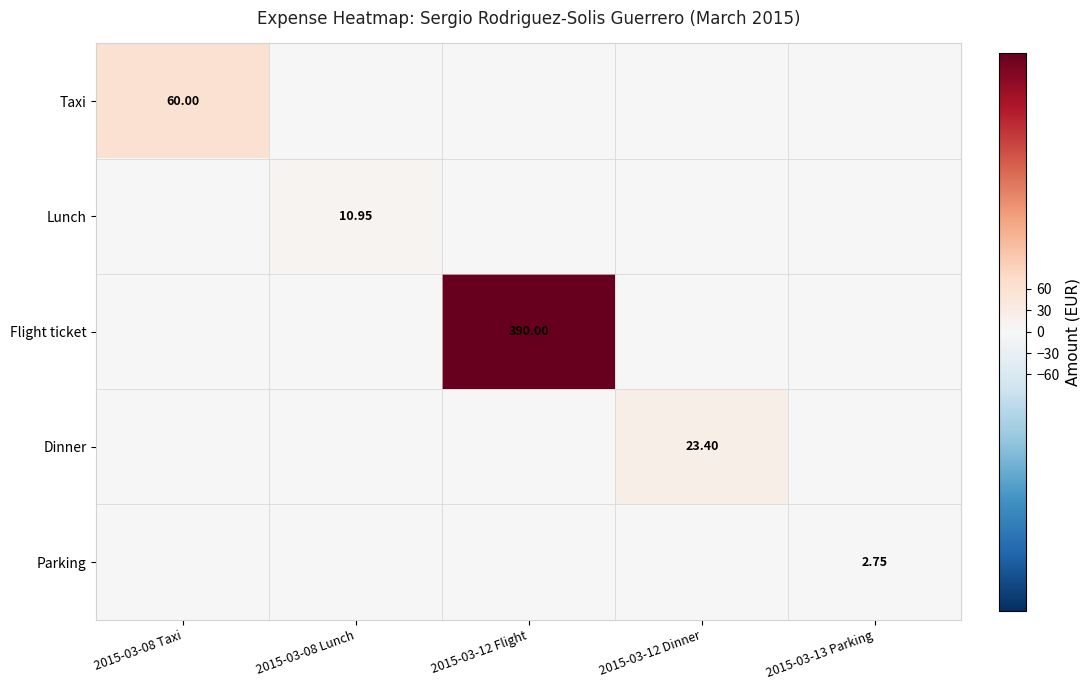

Which category has the highest value in the Flight ticket series?

2015-03-12 Flight